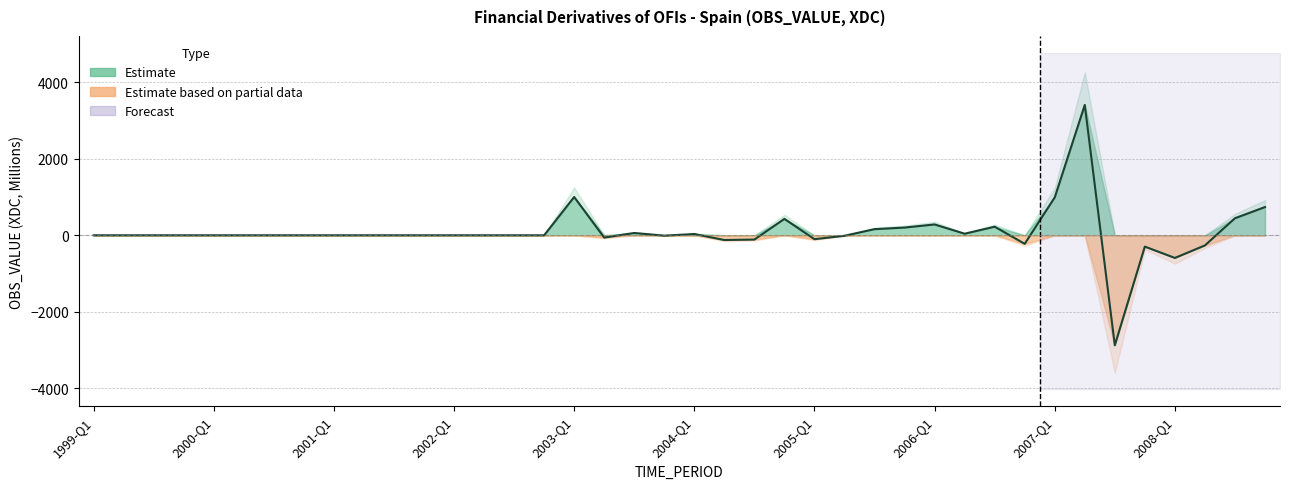

What is the change in value from 2005-Q1 to 23?

+428